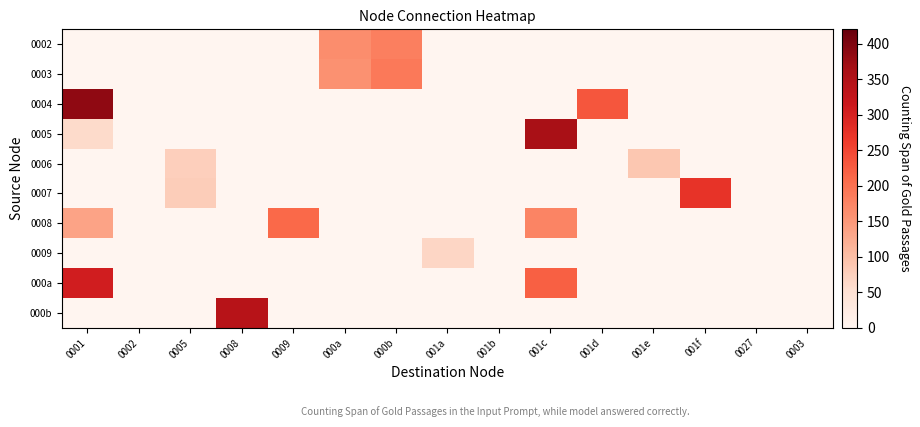

Which series changed the most between 0002 and 000a?

row_0